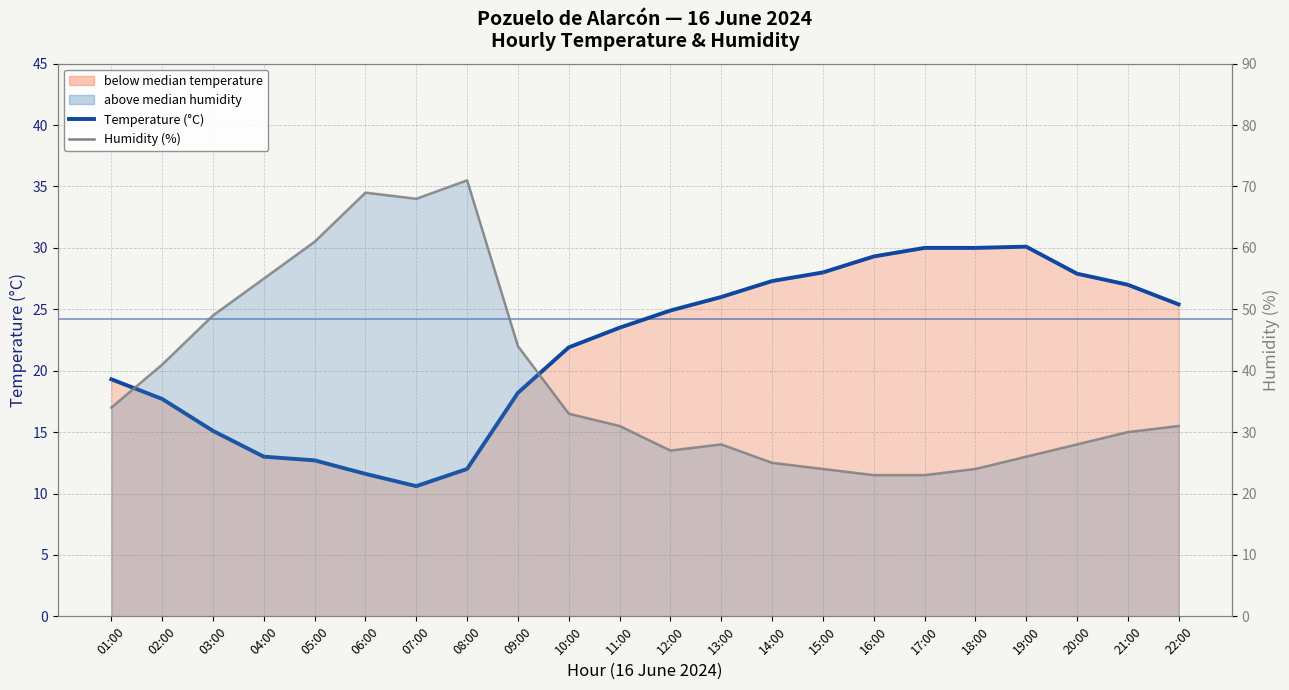

Is it true that Humidity (%) equals 32.4 at 04:00?

False